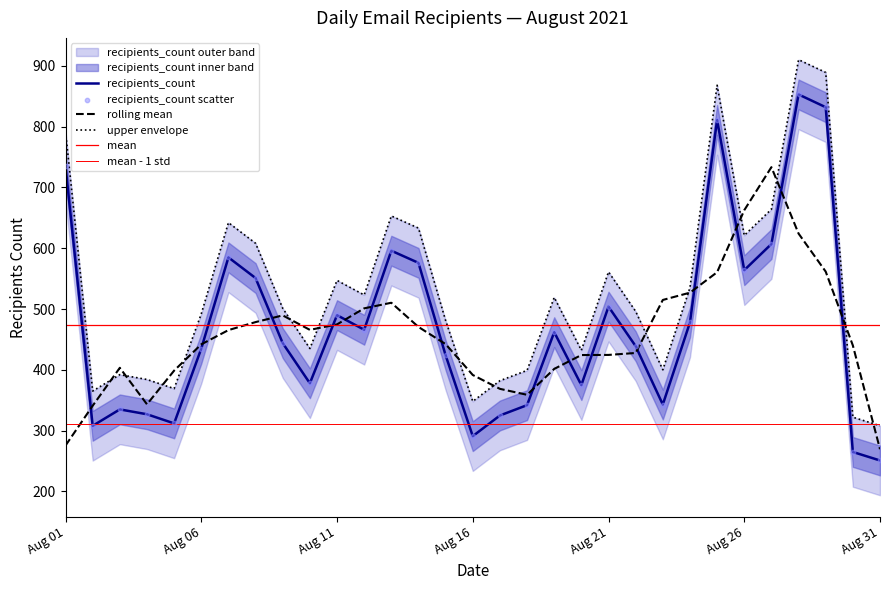

What is the change in value from 2021-08-09 to 2021-08-19?

+18